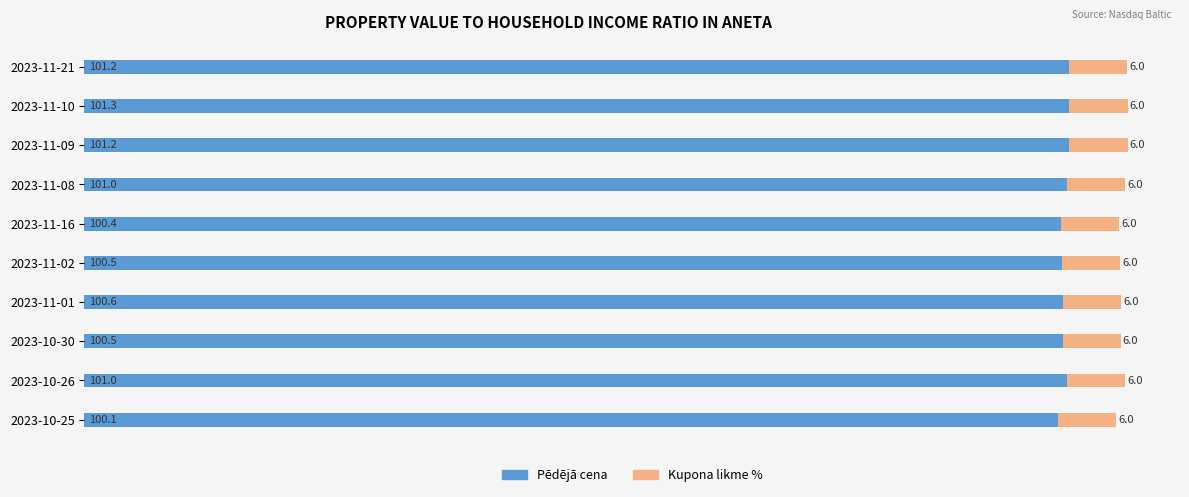

At which category is the sum across all series the highest?

2023-11-10